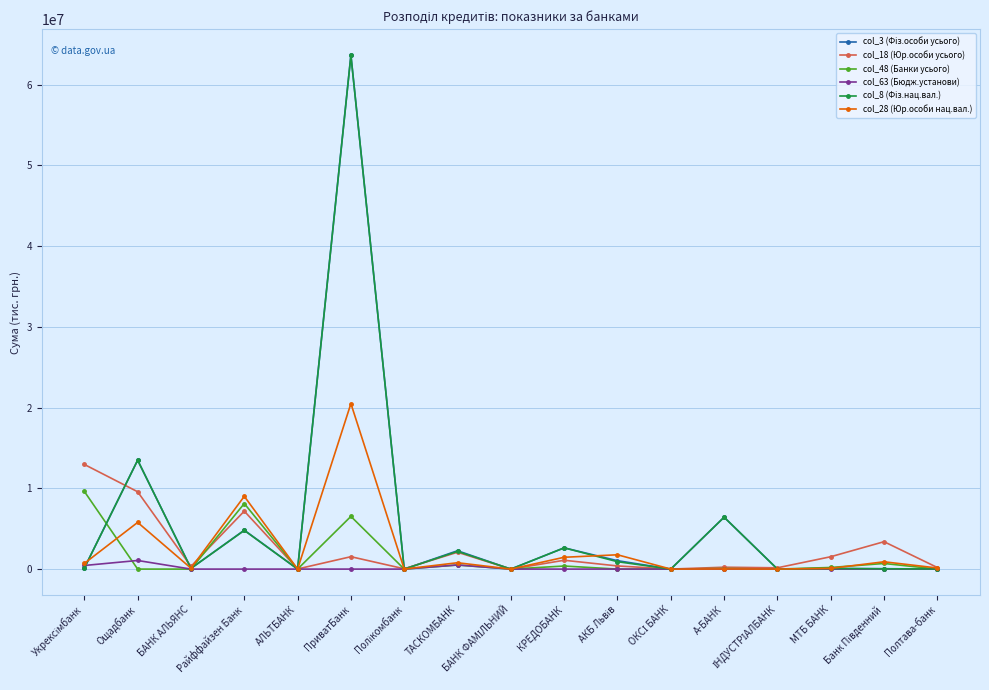

What is the greatest value displayed?

63660519.9